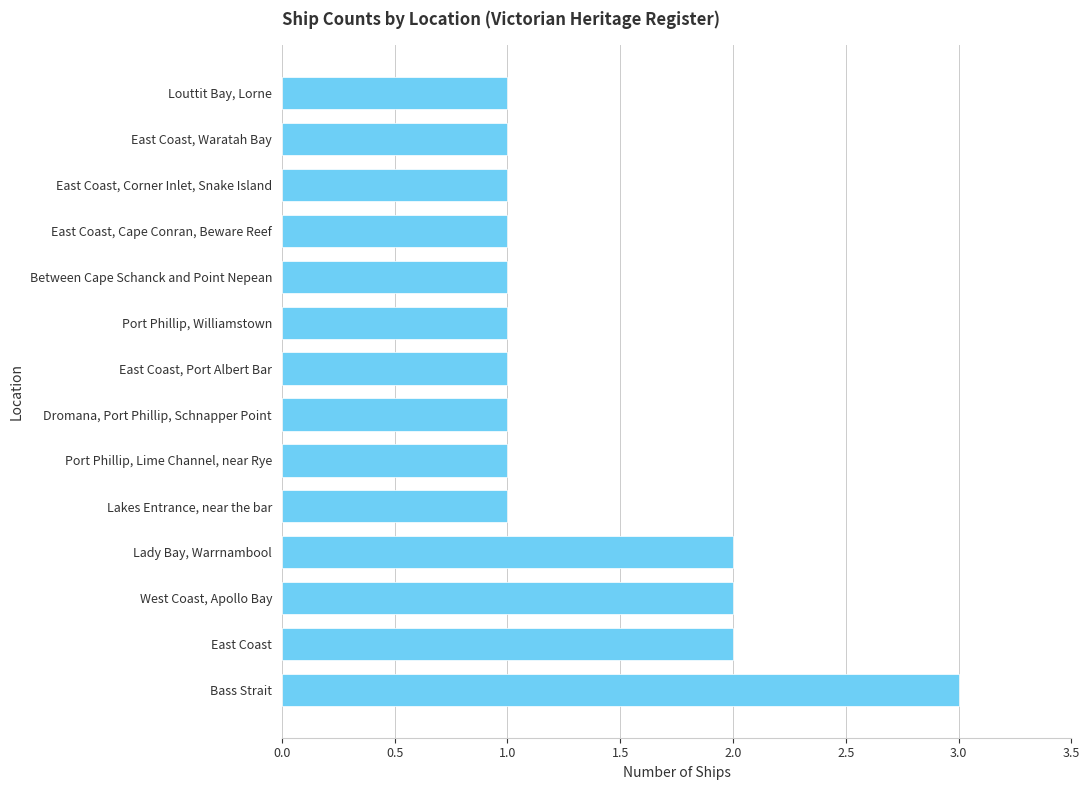

How many data points does each series have?

14